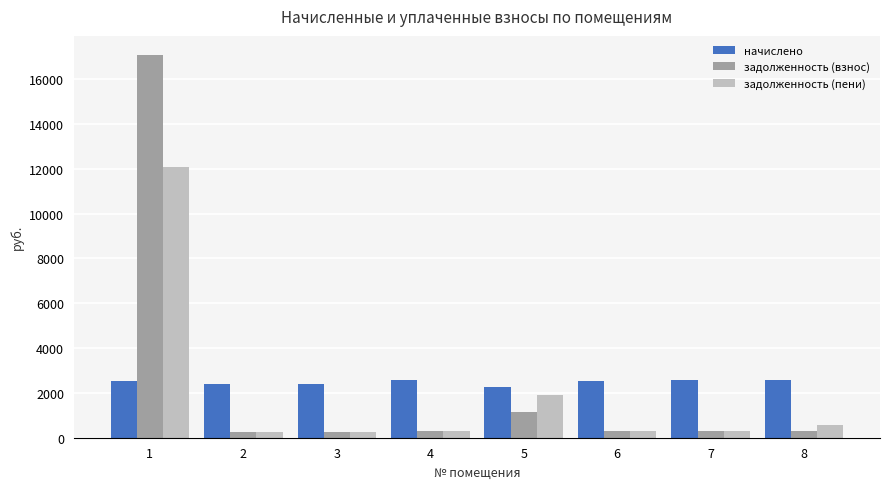

What value does the задолженность (взнос) series have at 7?

287.3